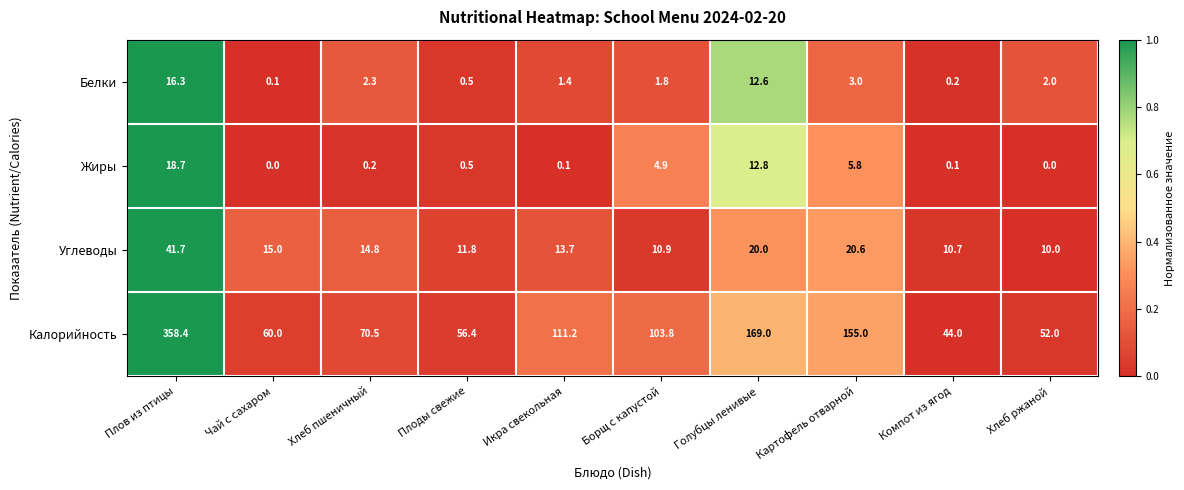

Which series has the largest range (max minus min)?

Калорийность